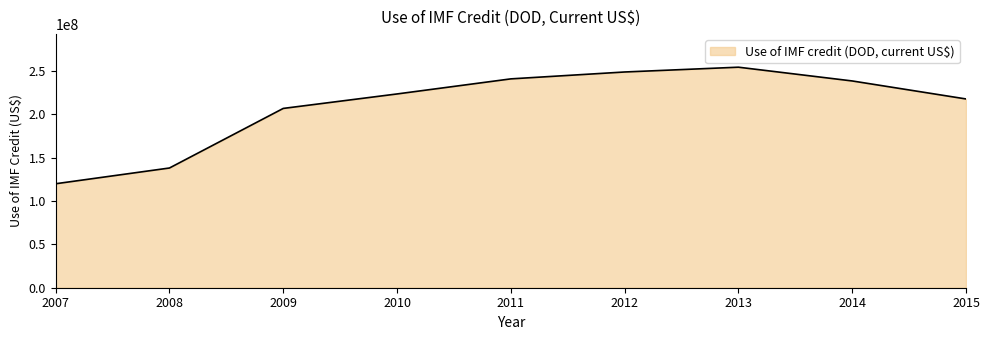

What is the change in value from 2009 to 2011?

+34062000